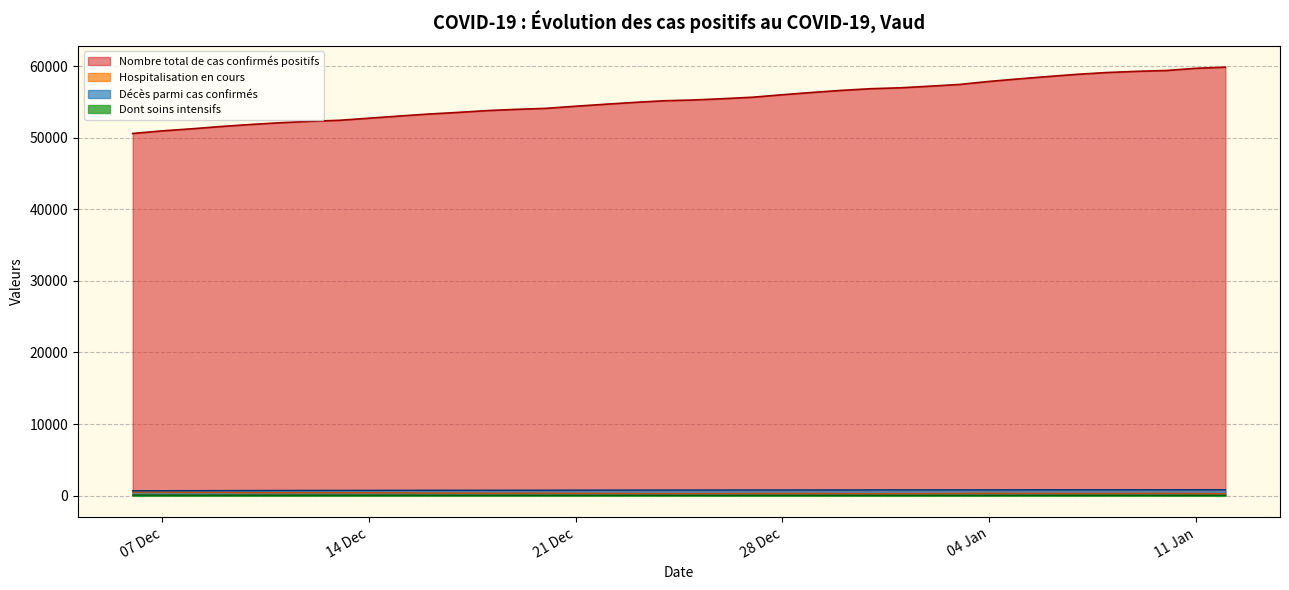

At 2020-12-21, list the series in order from largest to smallest.

Nombre total de cas confirmés positifs, Décès parmi cas confirmés, Hospitalisation en cours, Dont soins intensifs